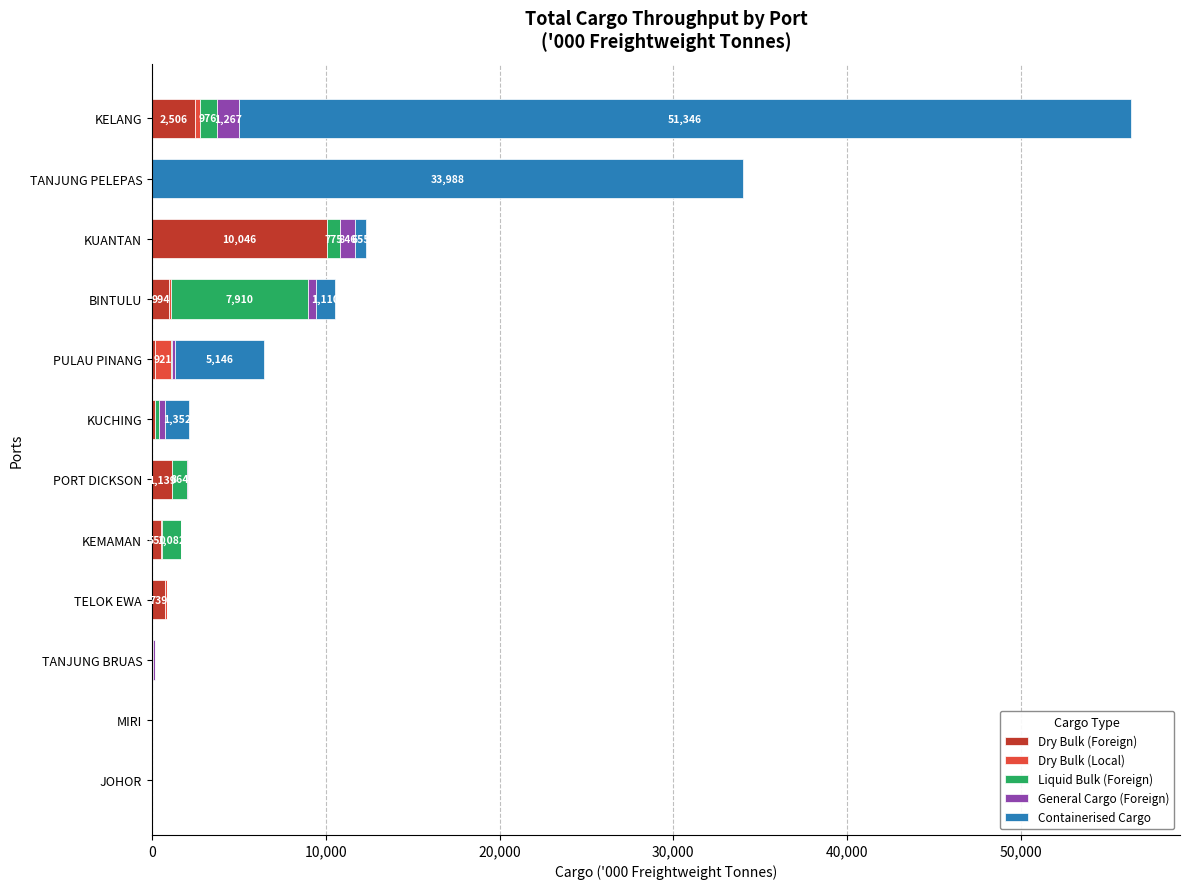

What is the maximum value for Dry Bulk (Foreign)?

10045.6